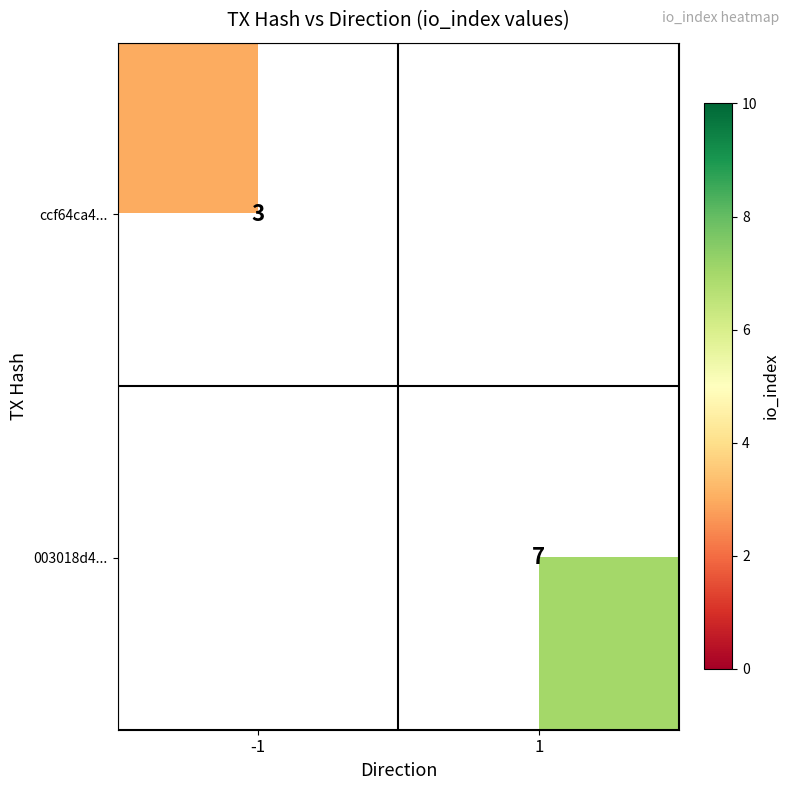

Is it true that 003018d4... equals 7 at 1?

True